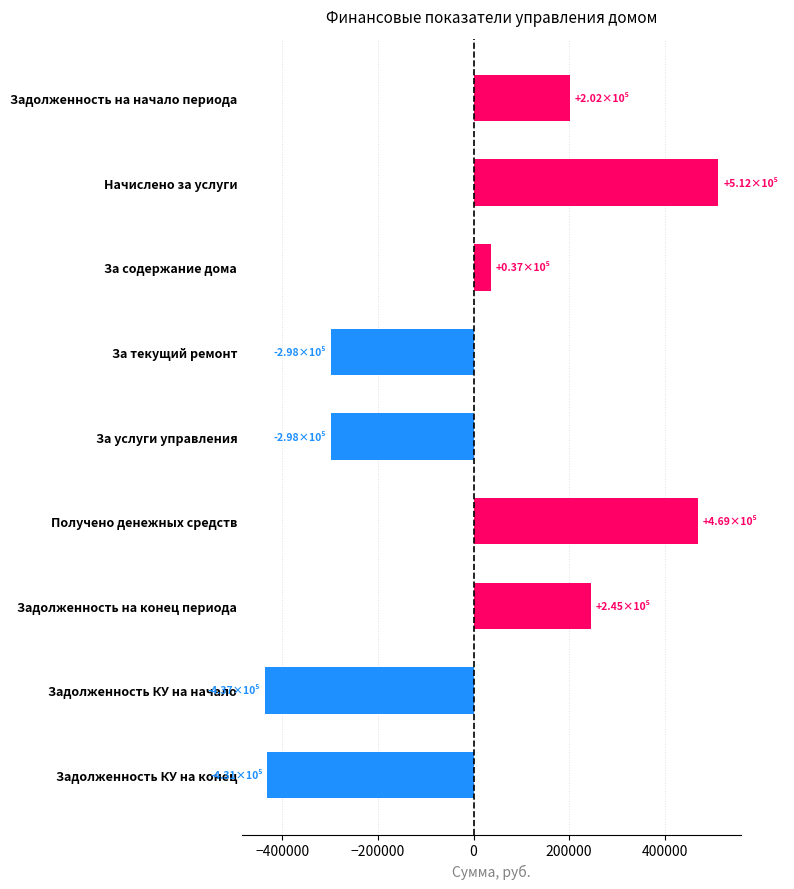

What is the value of the 5th bar from the top?

-298336.1